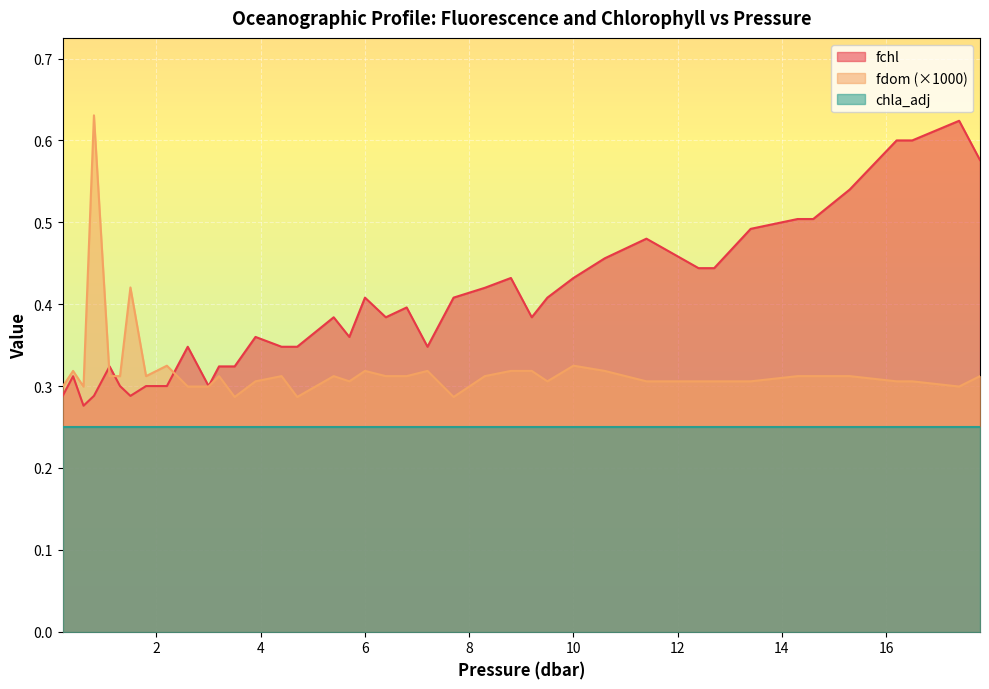

Which series has the largest total across all categories?

fchl